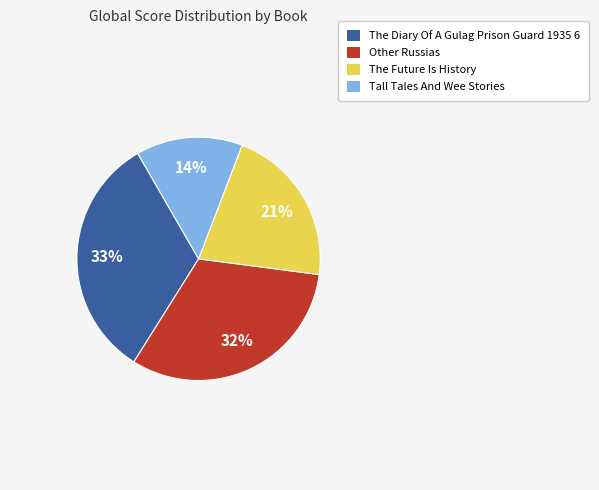

The The Diary Of A Gulag Prison Guard 1935 6 slice represents 33% of the pie. True or false?

True